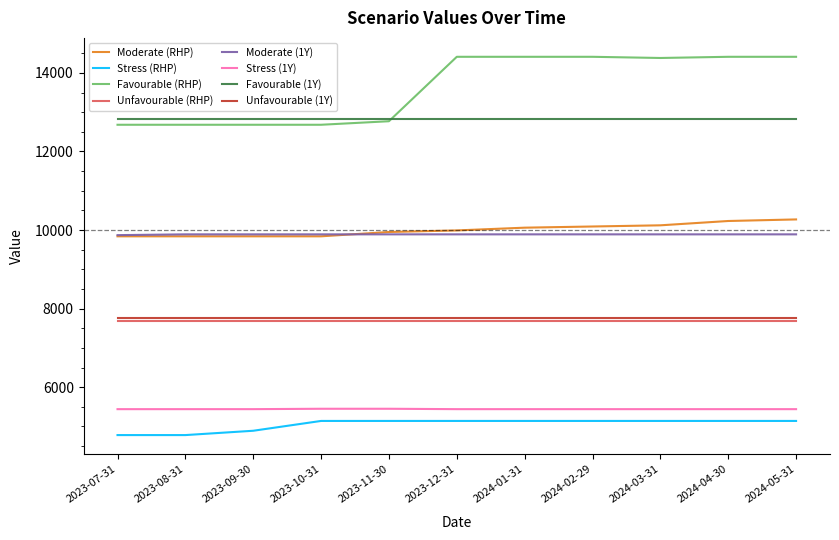

What position from the right is 2023-12-31?

6